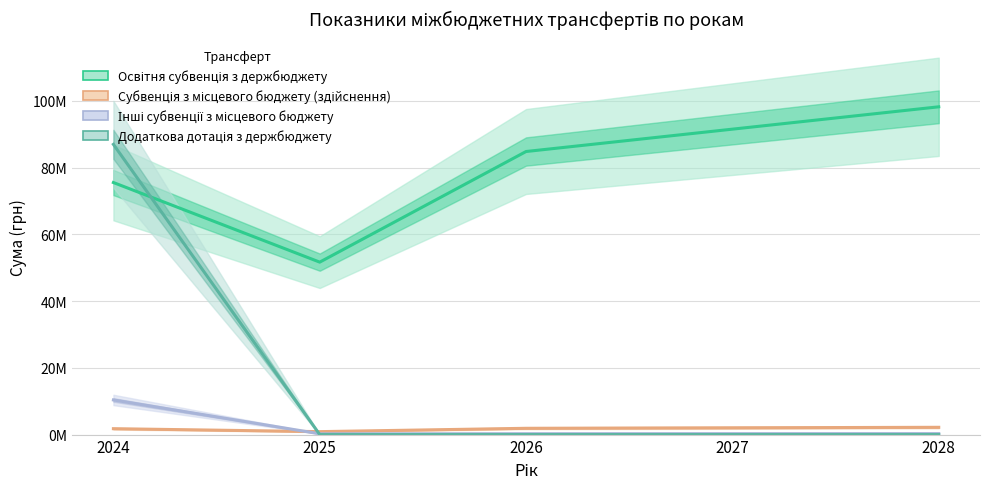

What is the total value across all series at 2024?

174597216